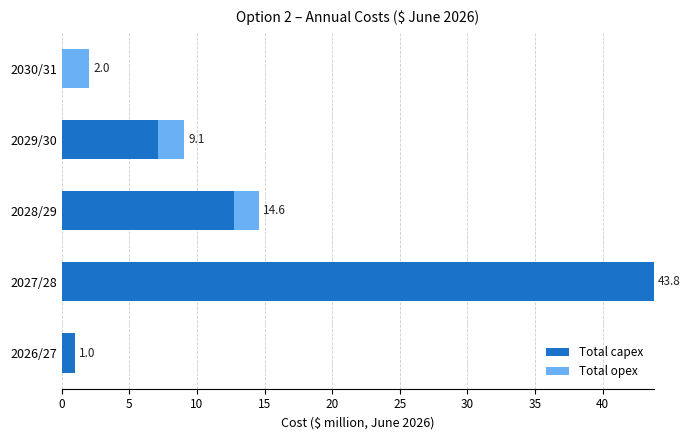

How many data points in Total capex are above 7?

3